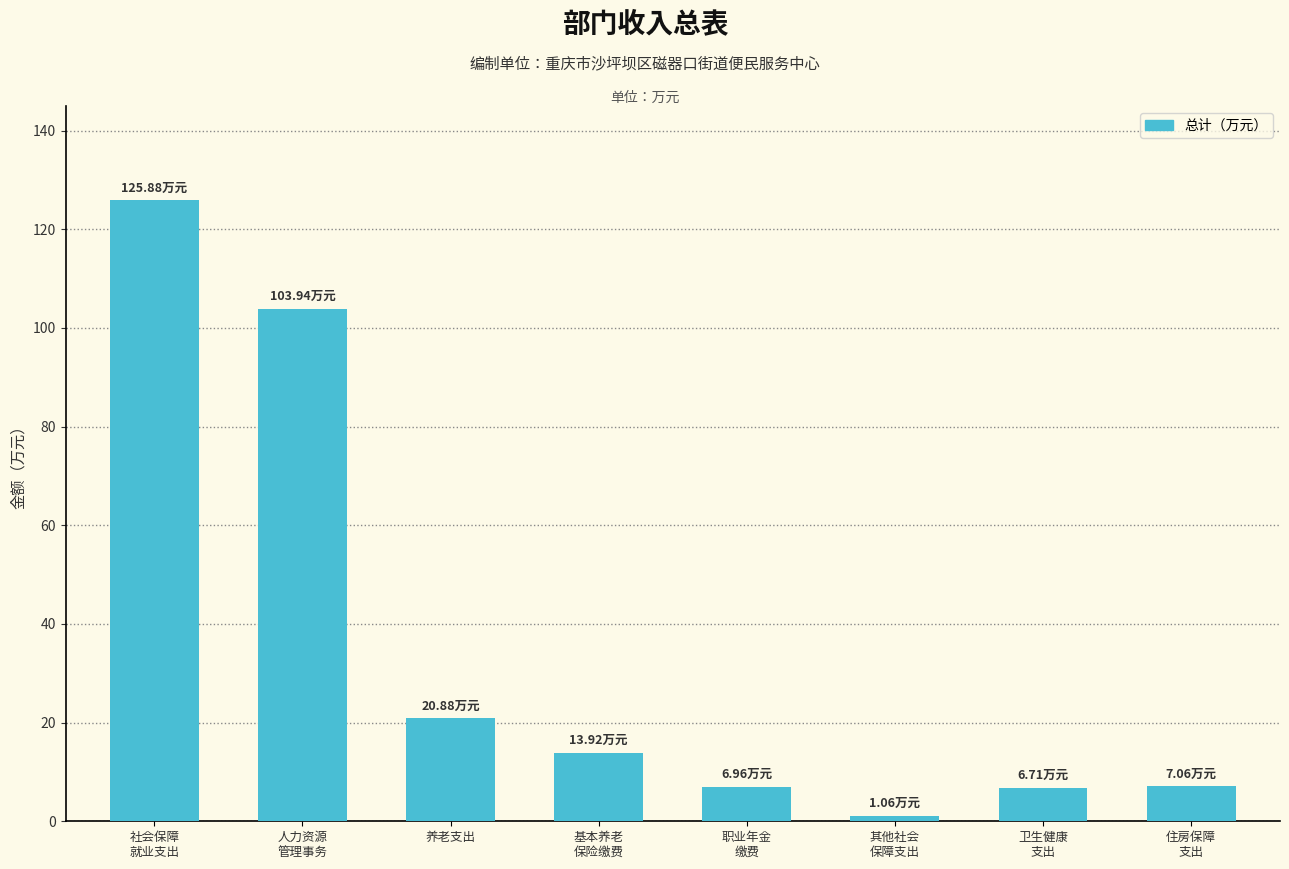

What is the difference between the second highest and minimum values?

102.9